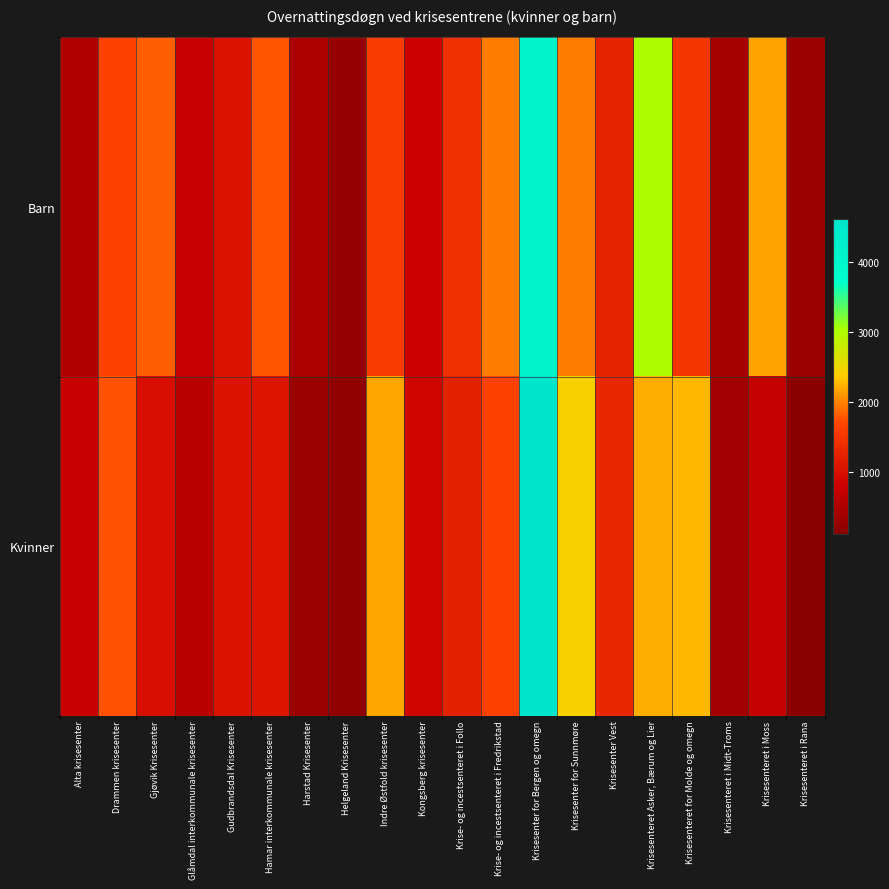

Reading left to right, transcribe all the data shown in this chart.

Barn: Alta krisesenter=500	Drammen krisesenter=1655	Gjøvik Krisesenter=1835	Glåmdal interkommunale krisesenter=768	Gudbrandsdal Krisesenter=1047	Hamar interkommunale krisesenter=1779	Harstad Krisesenter=447	Helgeland Krisesenter=220	Indre Østfold krisesenter=1580	Kongsberg krisesenter=828	Krise- og incestsenteret i Follo=1447	Krise- og incestsenteret i Fredrikstad=1967	Krisesenter for Bergen og omegn=4063	Krisesenter for Sunnmøre=1962	Krisesenter Vest=1271	Krisesenteret Asker, Bærum og Lier=2999	Krisesenteret for Molde og omegn=1498	Krisesenteret i Midt-Troms=426	Krisesenteret i Moss=2159	Krisesenteret i Rana=288
Kvinner: Alta krisesenter=766	Drammen krisesenter=1755	Gjøvik Krisesenter=1006	Glåmdal interkommunale krisesenter=600	Gudbrandsdal Krisesenter=1048	Hamar interkommunale krisesenter=1071	Harstad Krisesenter=302	Helgeland Krisesenter=183	Indre Østfold krisesenter=2187	Kongsberg krisesenter=856	Krise- og incestsenteret i Follo=1237	Krise- og incestsenteret i Fredrikstad=1657	Krisesenter for Bergen og omegn=4615	Krisesenter for Sunnmøre=2426	Krisesenter Vest=1317	Krisesenteret Asker, Bærum og Lier=2208	Krisesenteret for Molde og omegn=2258	Krisesenteret i Midt-Troms=361	Krisesenteret i Moss=716	Krisesenteret i Rana=111